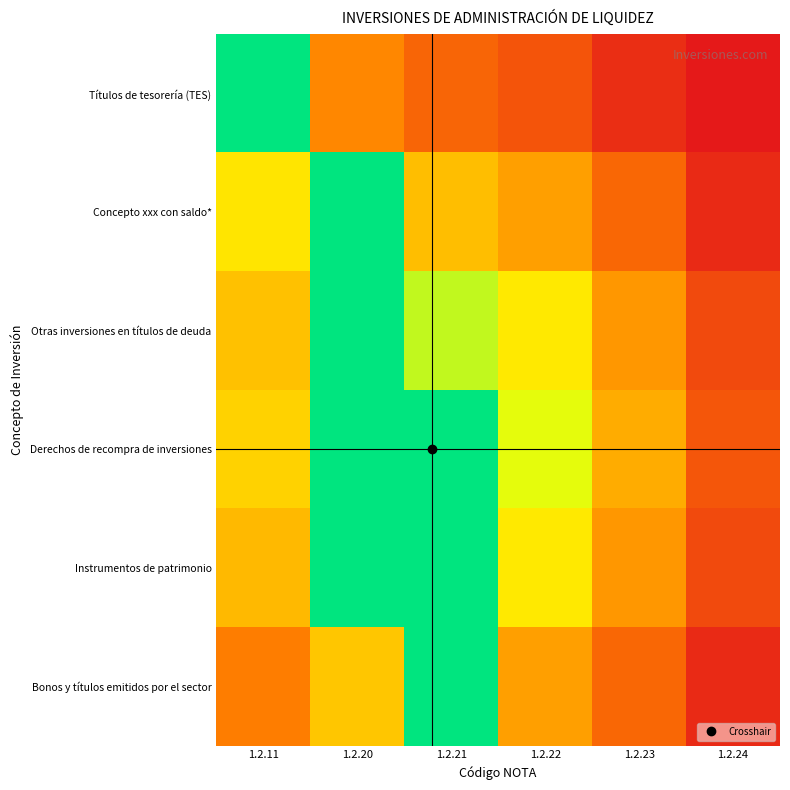

Reading left to right, list all the values displayed in this chart.

Títulos de tesorería (TES): 1.2.11=1.0	1.2.20=0.4	1.2.21=0.2	1.2.22=0.2	1.2.23=0.1	1.2.24=0.0
Concepto xxx con saldo*: 1.2.11=0.6	1.2.20=1.0	1.2.21=0.5	1.2.22=0.4	1.2.23=0.3	1.2.24=0.1
Otras inversiones en títulos de deuda: 1.2.11=0.5	1.2.20=1.0	1.2.21=0.7	1.2.22=0.6	1.2.23=0.4	1.2.24=0.2
Derechos de recompra de inversiones: 1.2.11=0.6	1.2.20=1.0	1.2.21=1.0	1.2.22=0.7	1.2.23=0.4	1.2.24=0.2
Instrumentos de patrimonio: 1.2.11=0.5	1.2.20=1.0	1.2.21=1.0	1.2.22=0.6	1.2.23=0.4	1.2.24=0.2
Bonos y títulos emitidos por el sector: 1.2.11=0.3	1.2.20=0.5	1.2.21=1.0	1.2.22=0.4	1.2.23=0.3	1.2.24=0.1